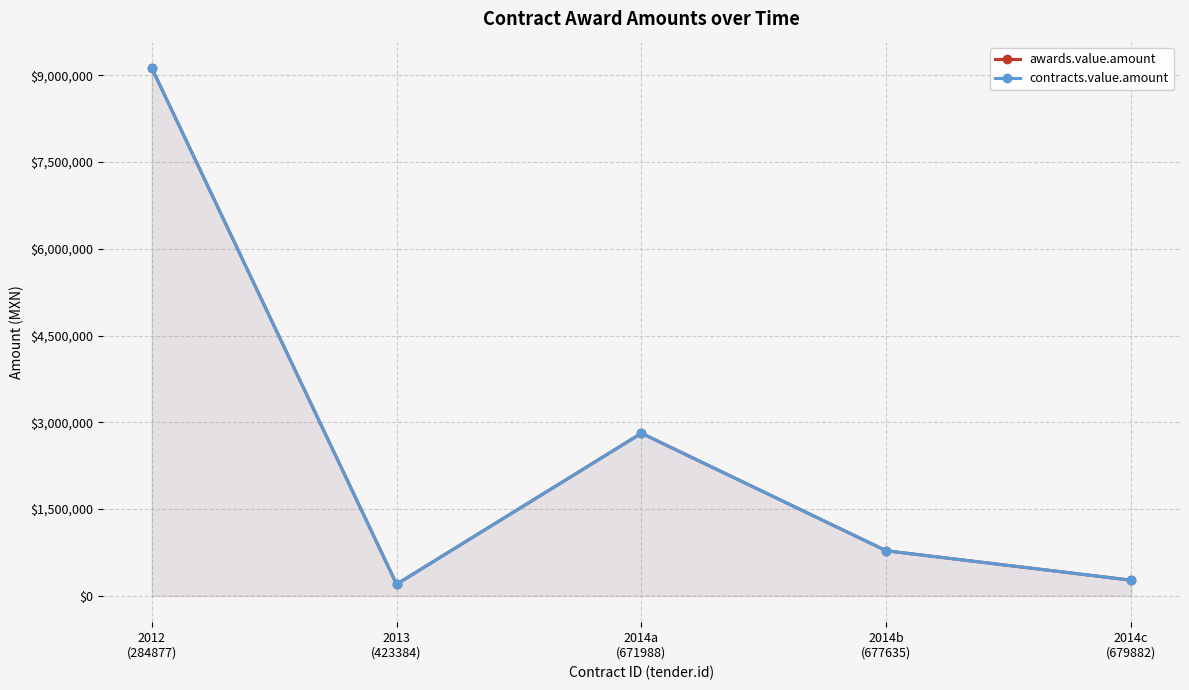

At how many categories does at least one series exceed 4363931?

1